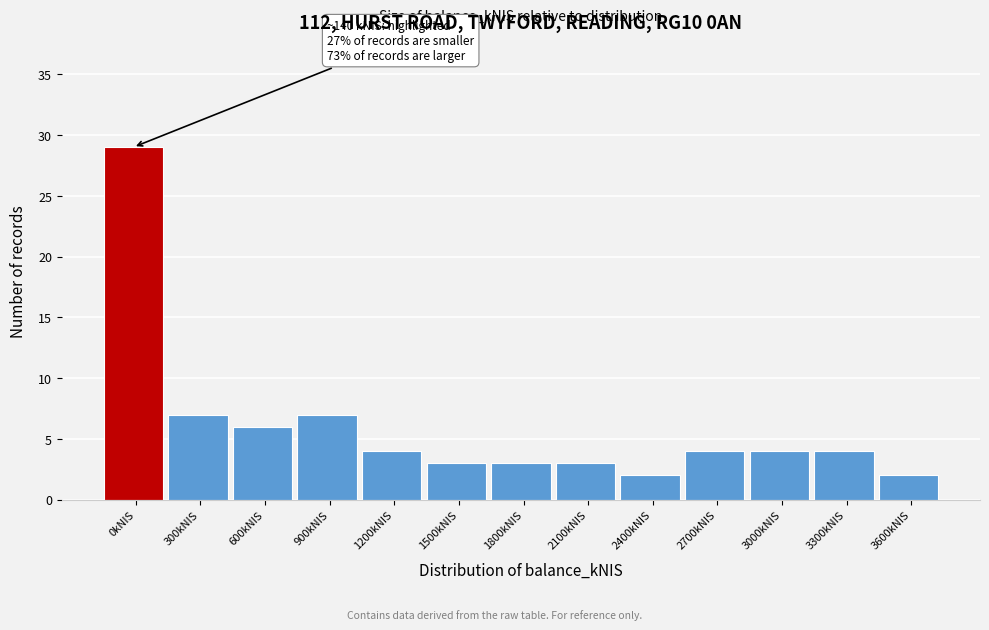

Reading left to right, list all the values displayed in this chart.

29	7	6	7	4	3	3	3	2	4	4	4	2